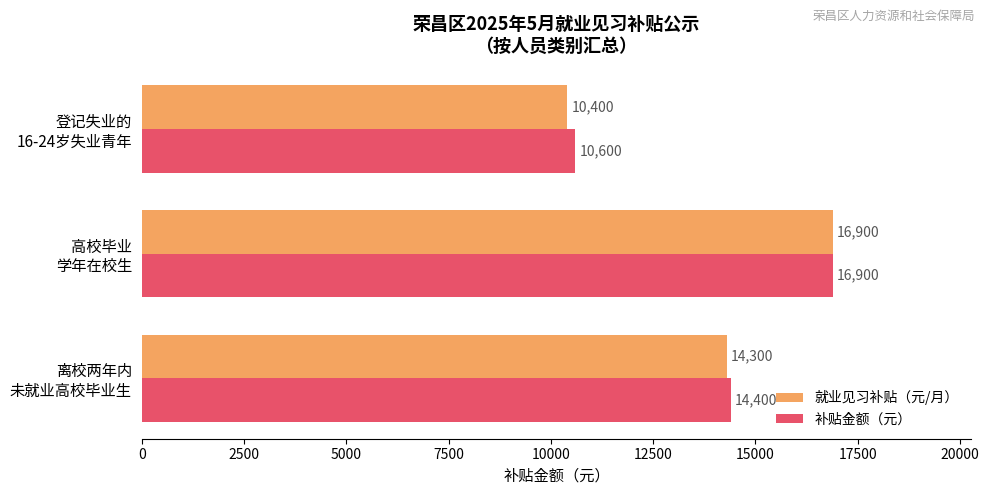

Count the 补贴金额（元） values in the range 10600 to 16900.

3